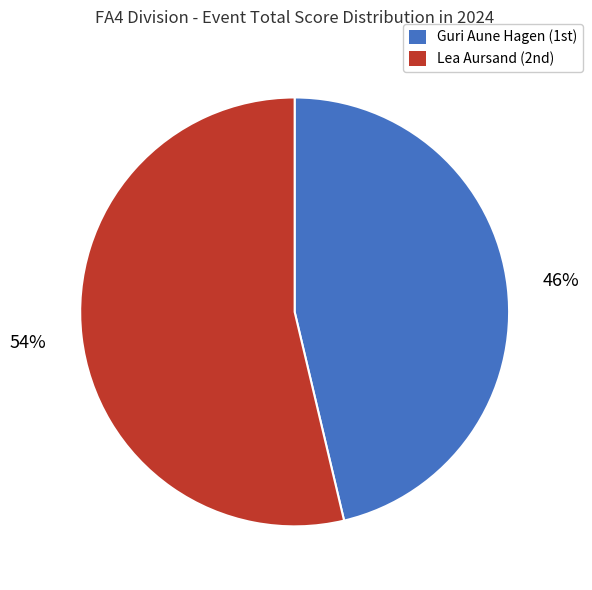

To the nearest percent, what portion does Guri Aune Hagen represent?

46%